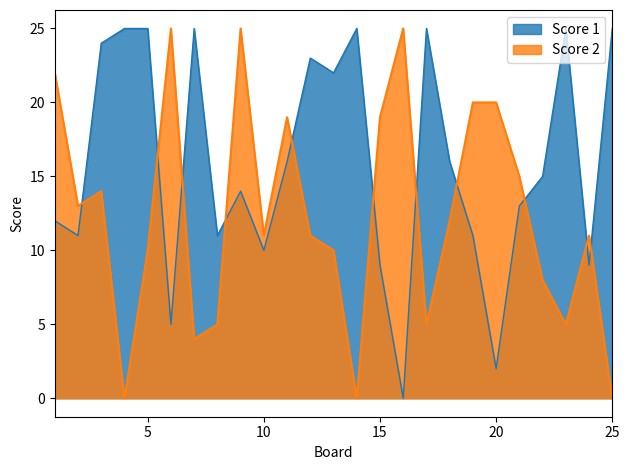

How many series are shown in this chart?

2